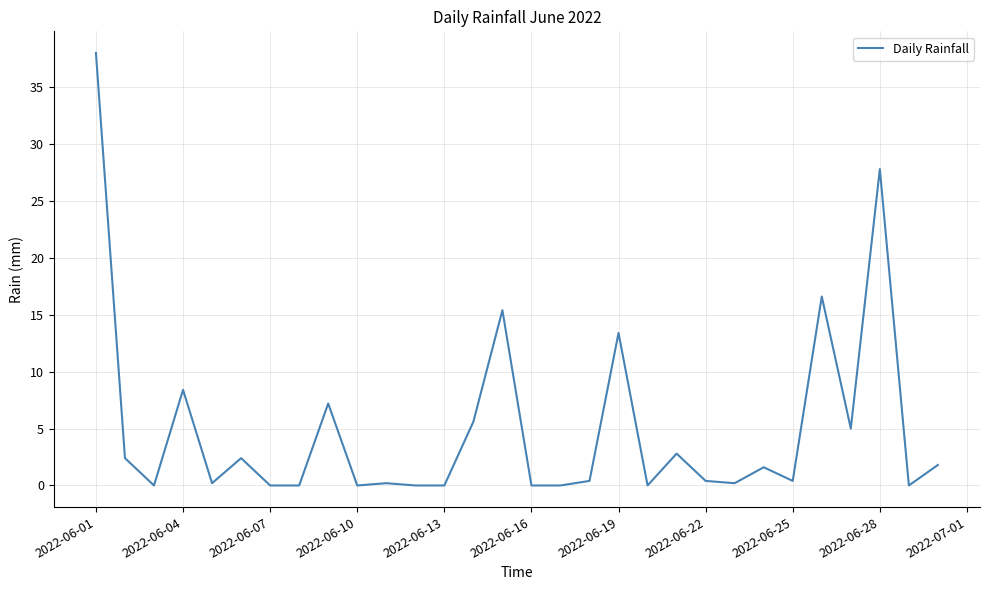

What is the difference between the maximum and minimum values?

38.0